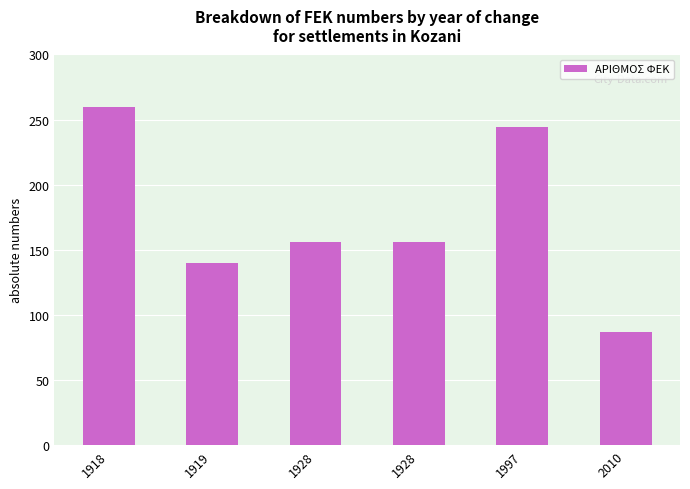

What is the value of the 1st bar from the left?

260